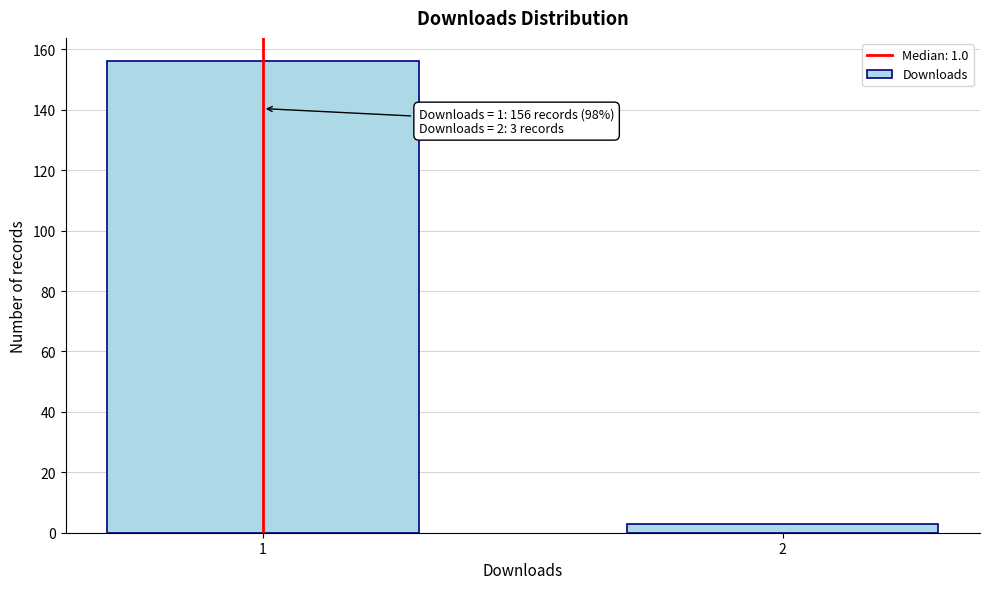

Reading right to left, transcribe all the data shown in this chart.

2=3	1=156